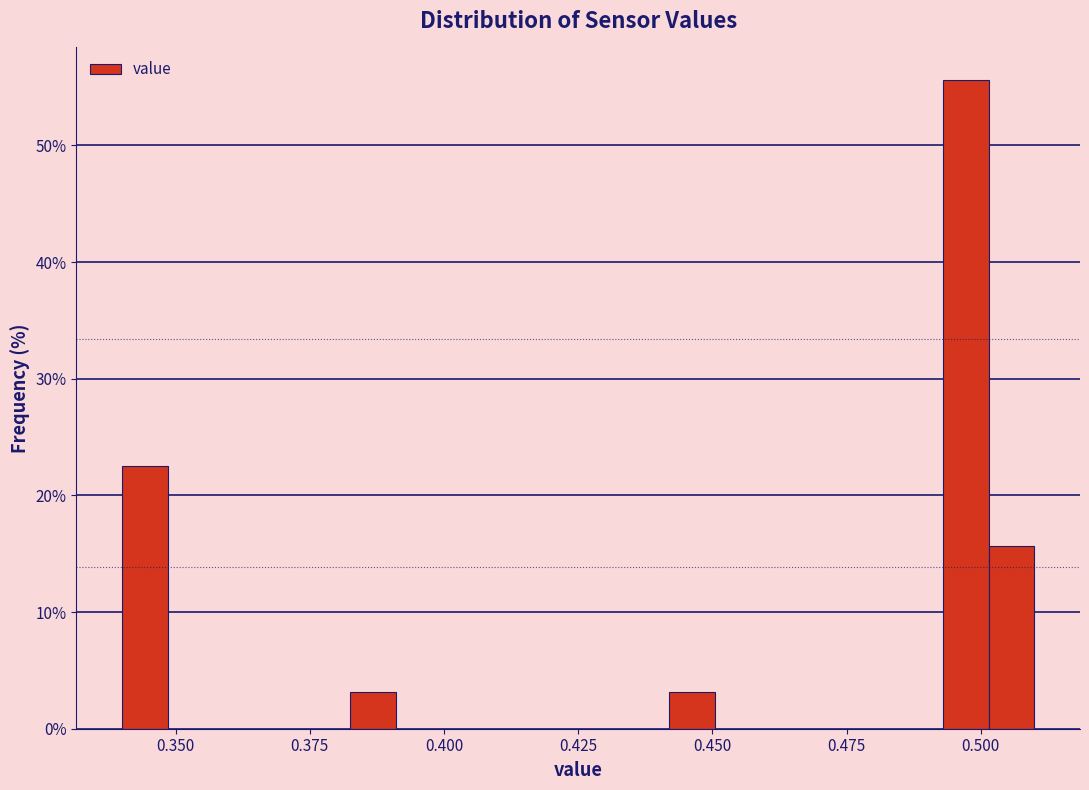

Around what value on the x-axis is the tallest bar? Give the approximate position of its centre, as read against the axis.

0.495